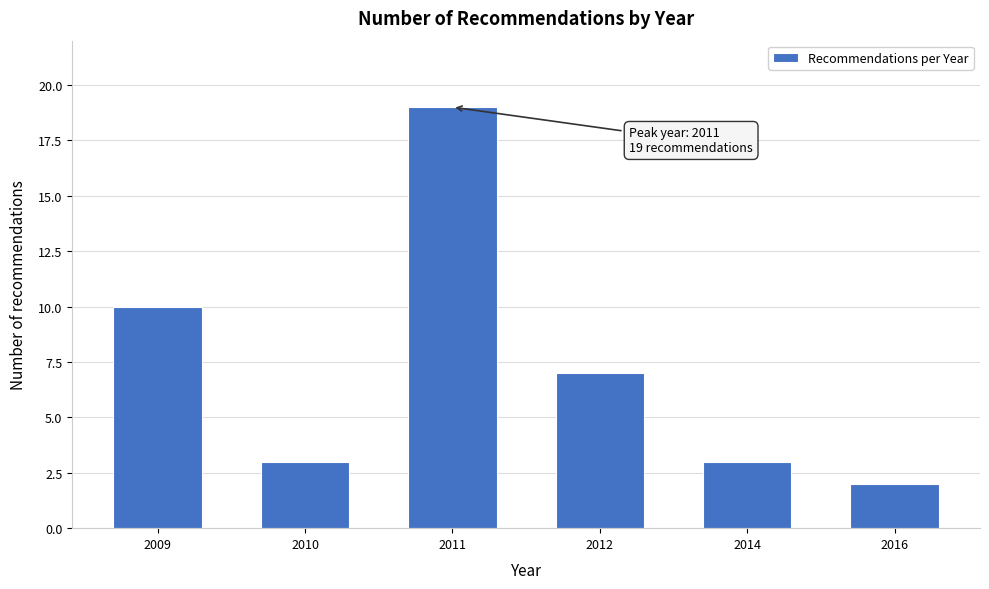

Reading left to right, transcribe all the data shown in this chart.

10	3	19	7	3	2